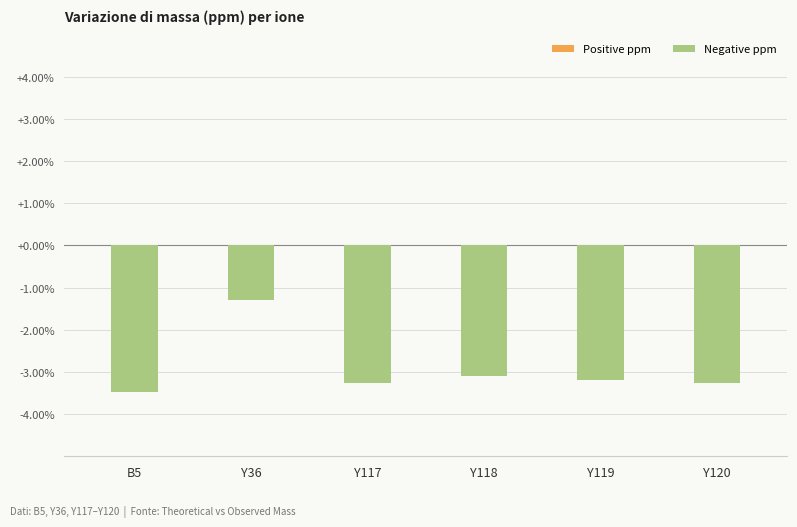

Does the chart contain any negative values?

Yes